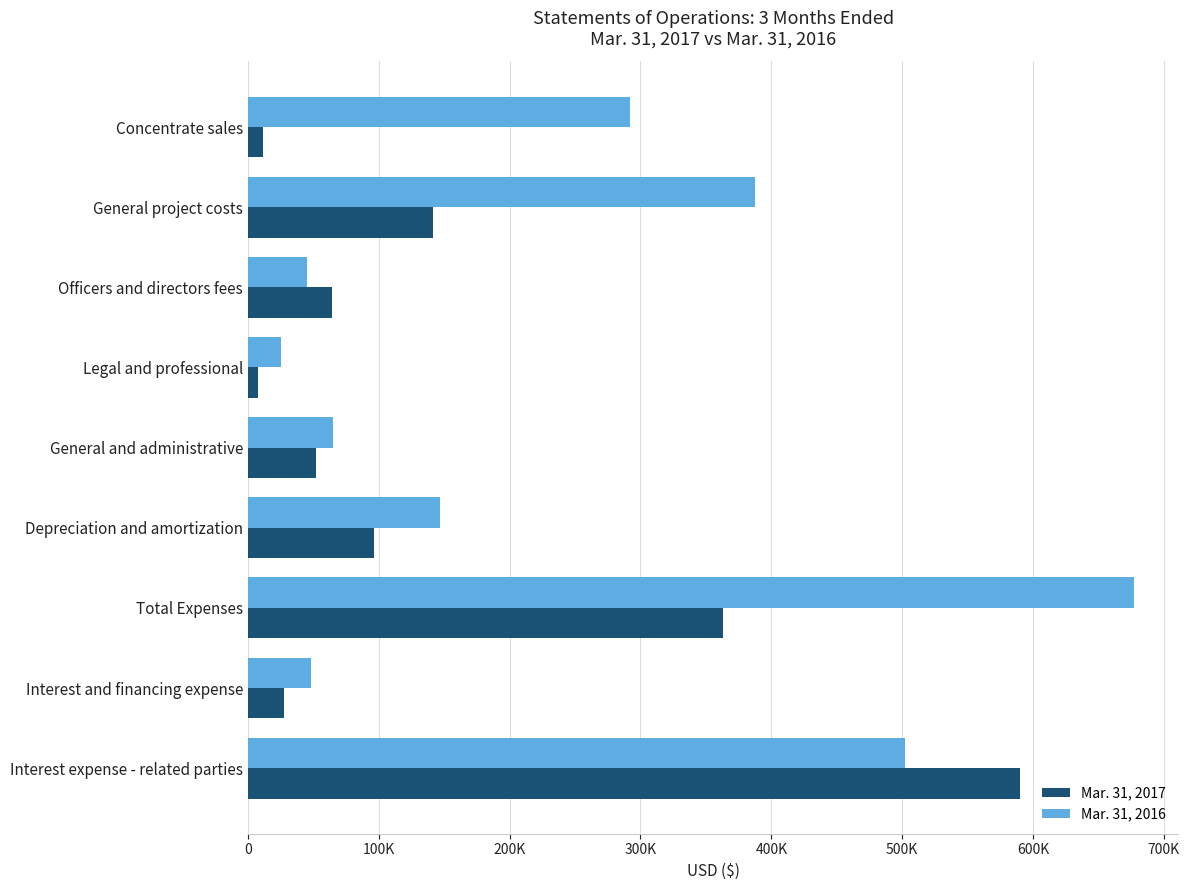

At how many categories does at least one series exceed 146449?

5